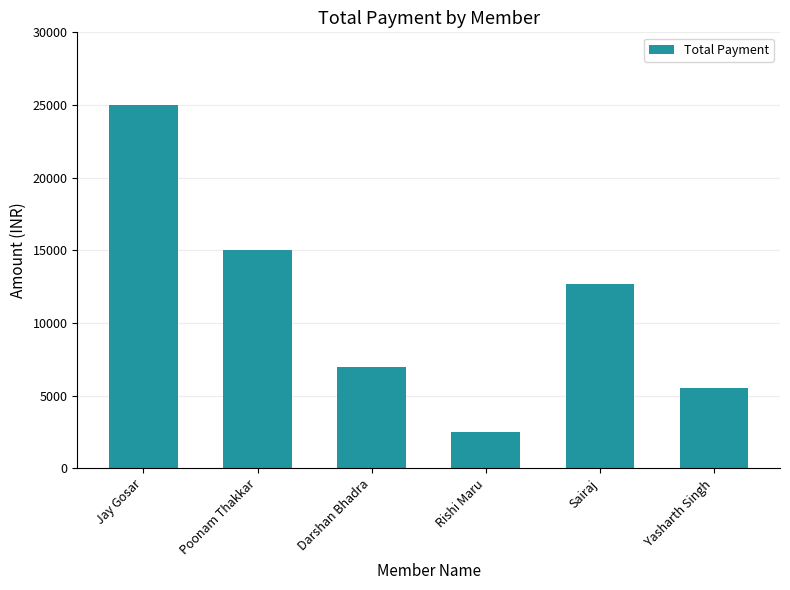

Approximately how many times larger is the value at Poonam Thakkar compared to Darshan Bhadra?

2.1